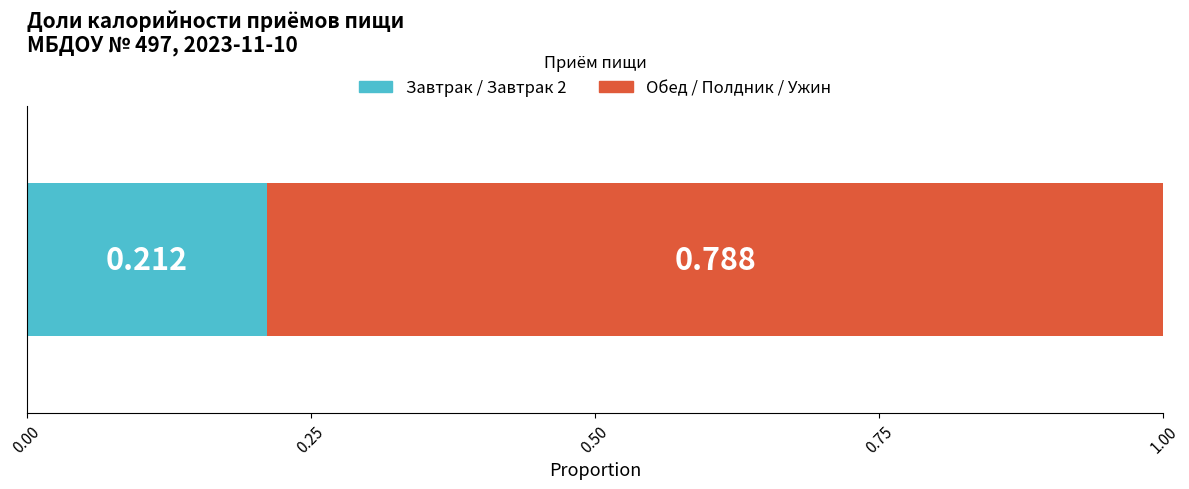

Count the number of categories in the chart.

1